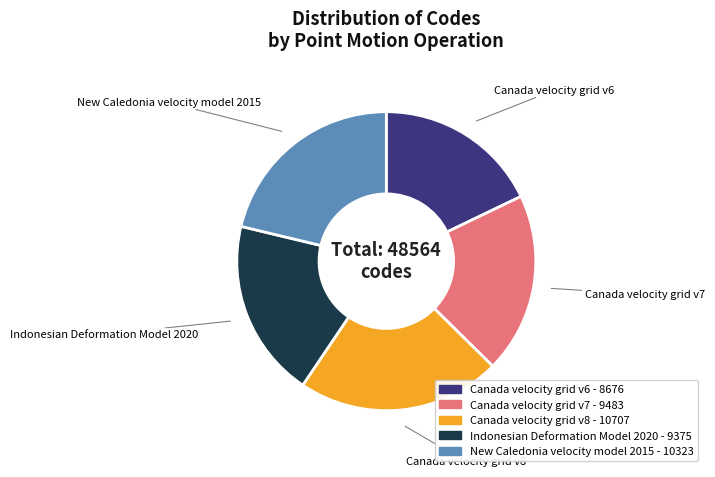

Which slice is the largest?

Canada velocity grid v8